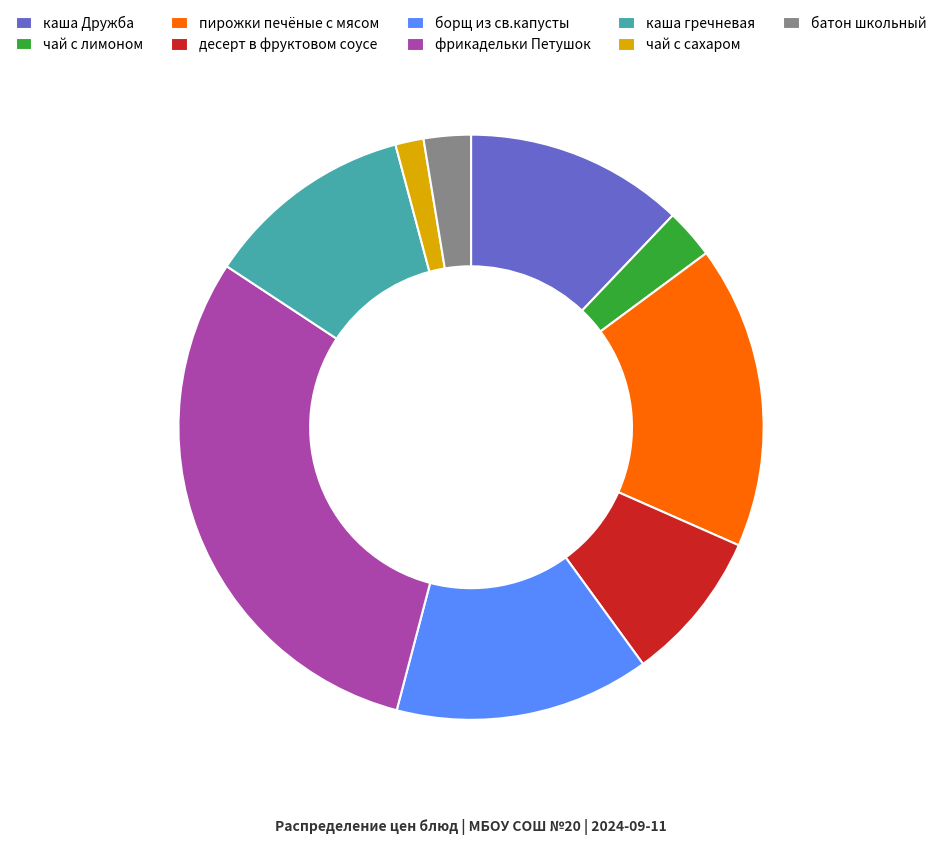

Which has a higher value, каша Дружба or чай с лимоном?

каша Дружба